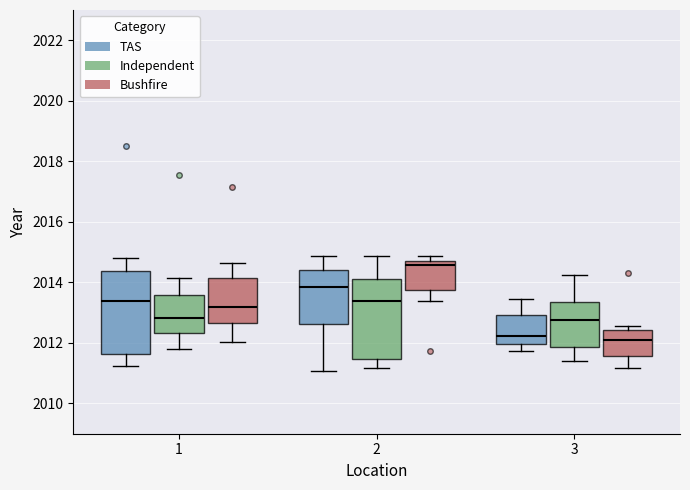

Reading left to right, read every box against the y-axis: the position of its median line, the range the box covers, and the ends of its whiskers. The values are not printed on the chart, so give them approximately, as read against the axis.

1 (TAS): median 2013.4, box 2011.6 to 2014.4, whiskers 2011.2 to 2014.8
1 (Independent): median 2012.8, box 2012.4 to 2013.6, whiskers 2011.8 to 2014.2
1 (Bushfire): median 2013.2, box 2012.6 to 2014.2, whiskers 2012.0 to 2014.6
2 (TAS): median 2013.8, box 2012.6 to 2014.4, whiskers 2011.0 to 2014.8
2 (Independent): median 2013.4, box 2011.4 to 2014.2, whiskers 2011.2 to 2014.8
2 (Bushfire): median 2014.6, box 2013.8 to 2014.8, whiskers 2013.4 to 2014.8 (just above the box's upper edge)
3 (TAS): median 2012.2, box 2012.0 to 2013.0, whiskers 2011.8 to 2013.4
3 (Independent): median 2012.8, box 2011.8 to 2013.4, whiskers 2011.4 to 2014.2
3 (Bushfire): median 2012.0, box 2011.6 to 2012.4, whiskers 2011.2 to 2012.6